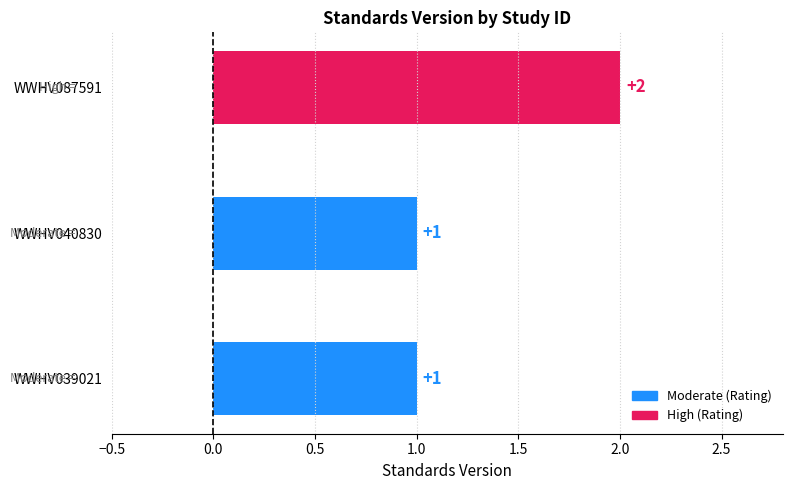

What is the change in value from WWHV040830 to WWHV087591?

+1